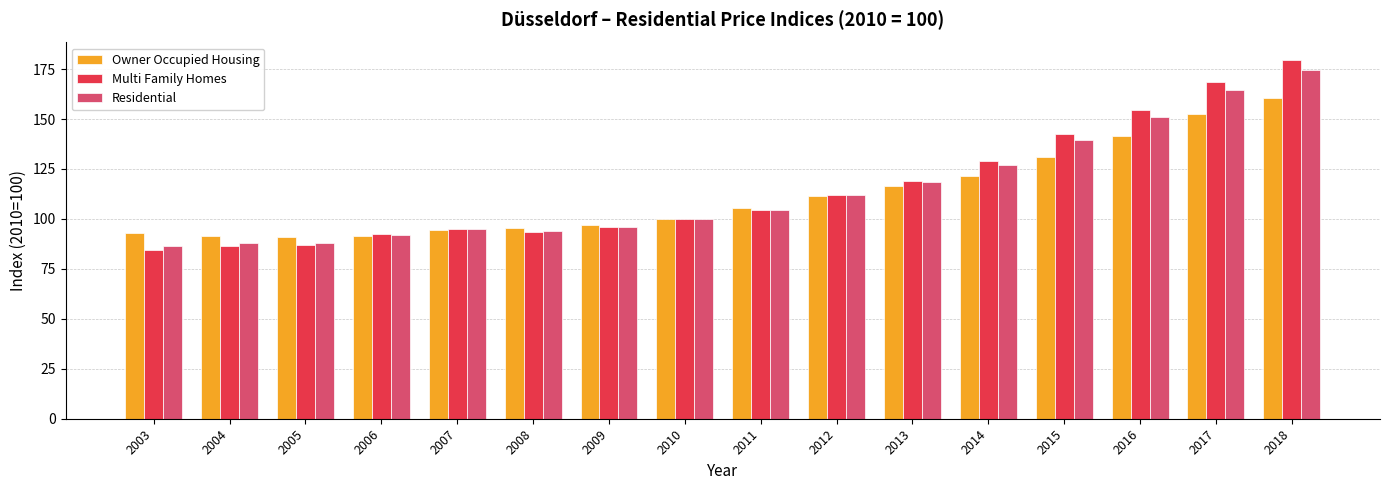

What is the minimum value for Owner Occupied Housing?

90.7